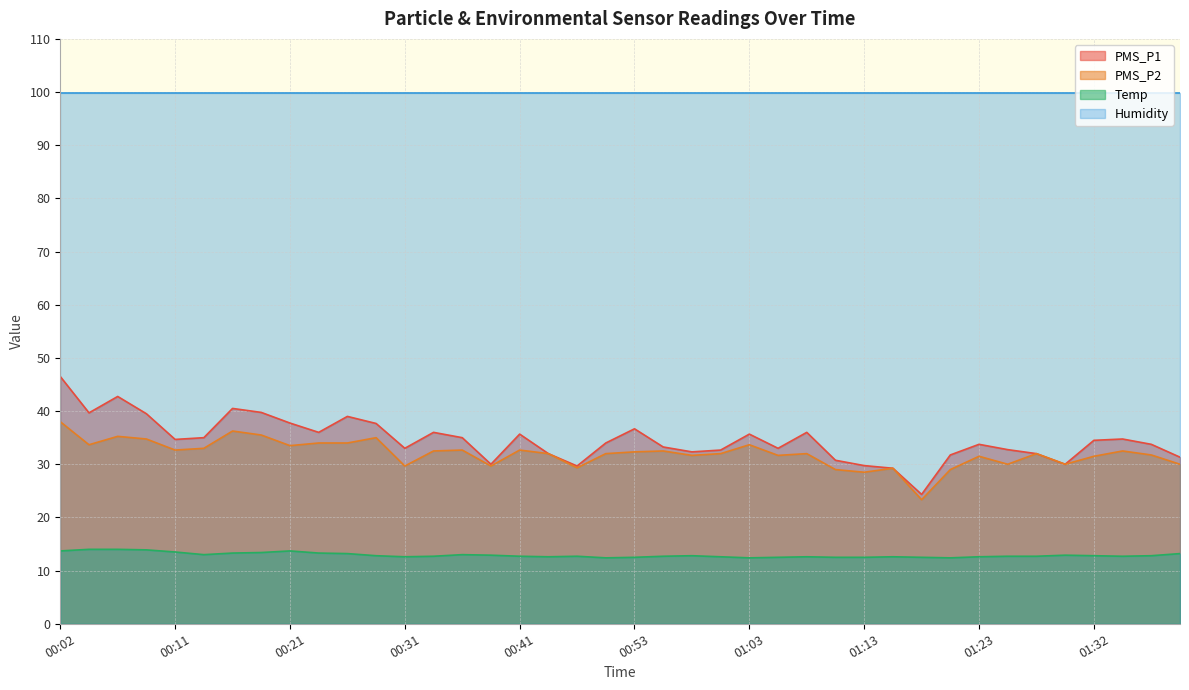

What is the sum of the Temp values at 00:19 and 00:53?

25.9